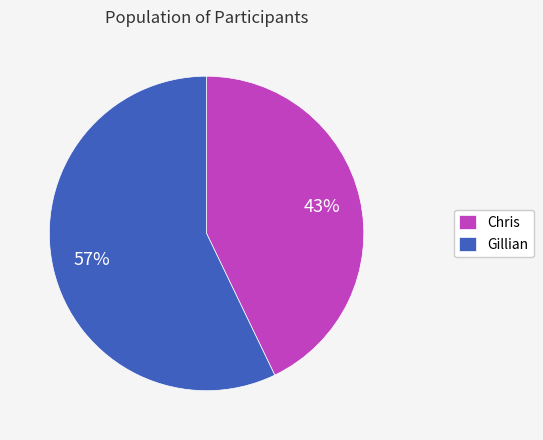

Which has a higher value, Gillian or Chris?

Gillian